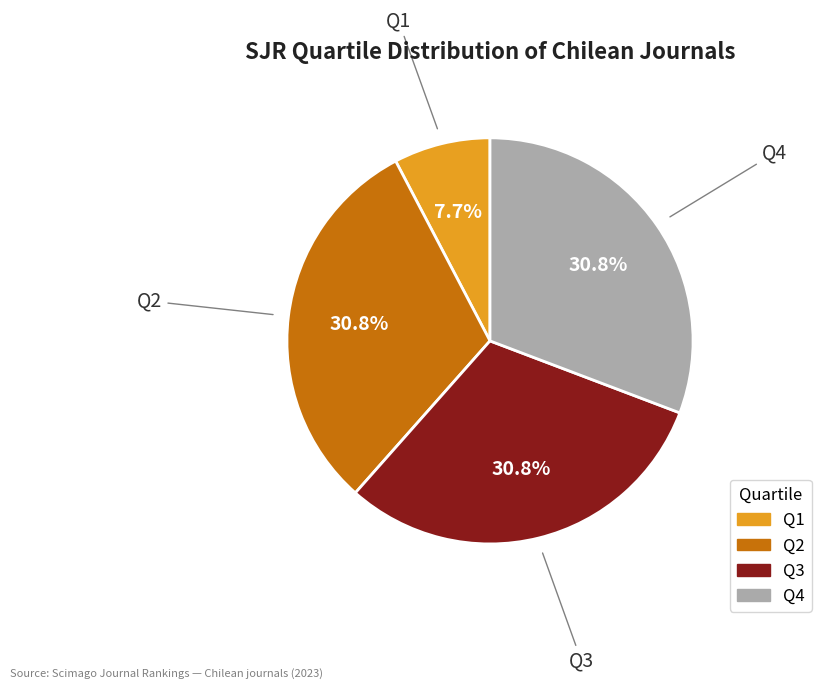

Which slice is the smallest?

Q1